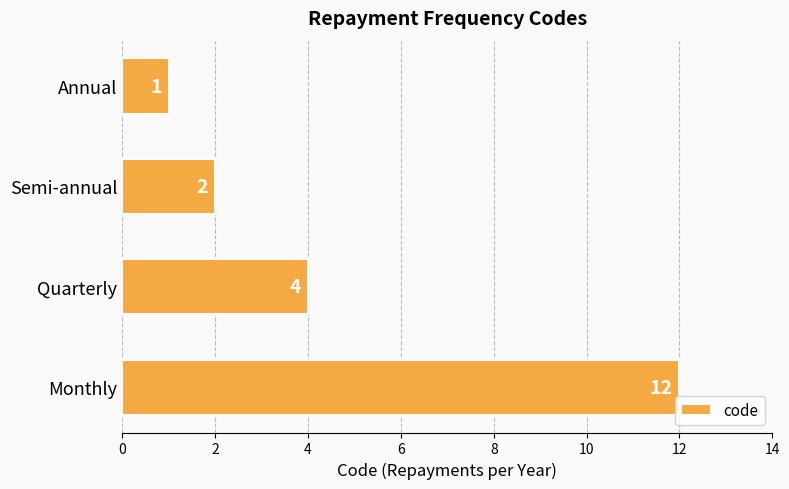

Count the number of data series in this chart.

1